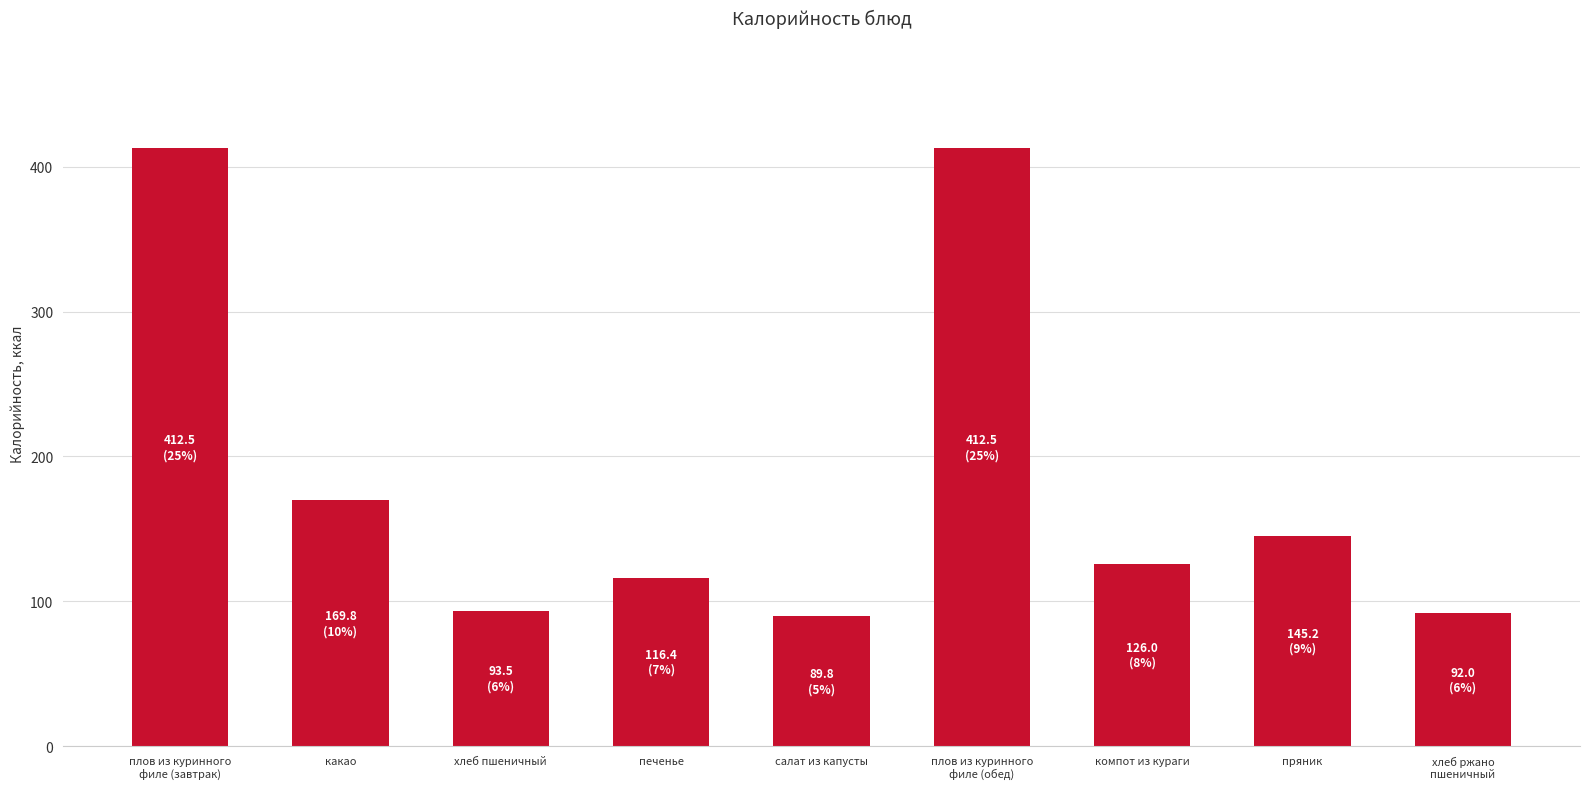

The value at салат из капусты is 141.8. True or false?

False